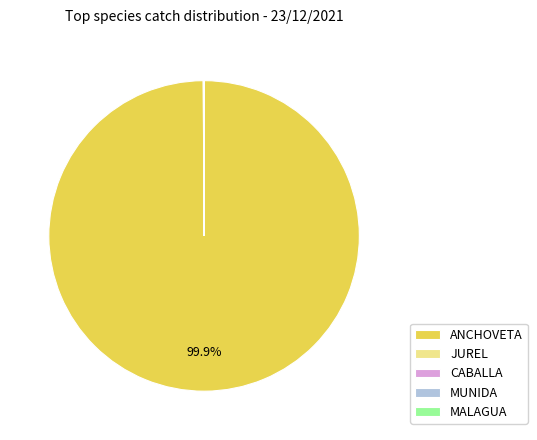

Which slice is the largest?

ANCHOVETA